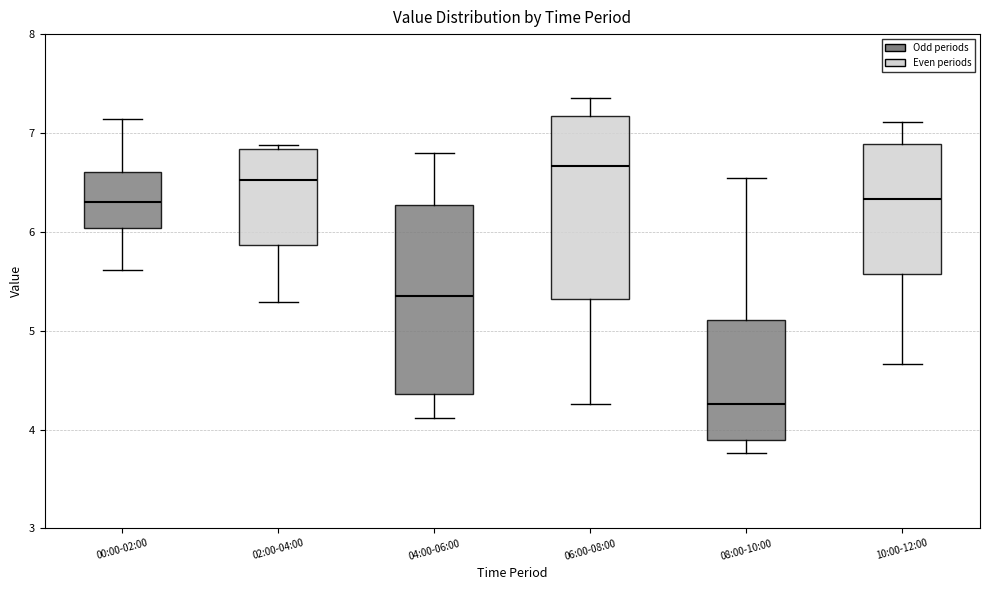

Where does the upper whisker of the box for 10:00-12:00 end on the y-axis? The values are not printed on the chart, so give them approximately, as read against the axis.

7.1